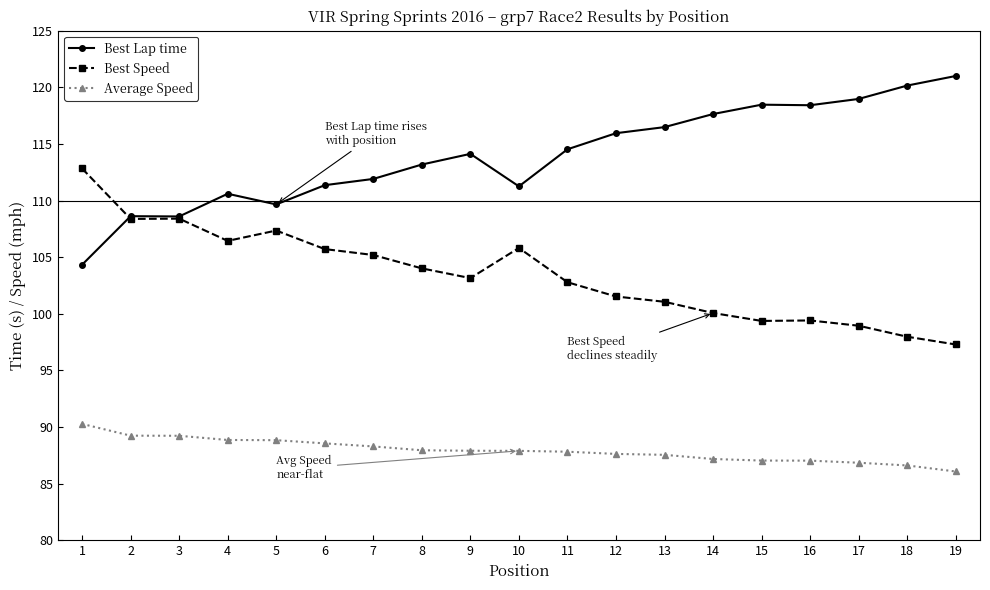

Is it true that Best Lap time equals 118.5 at 15?

True